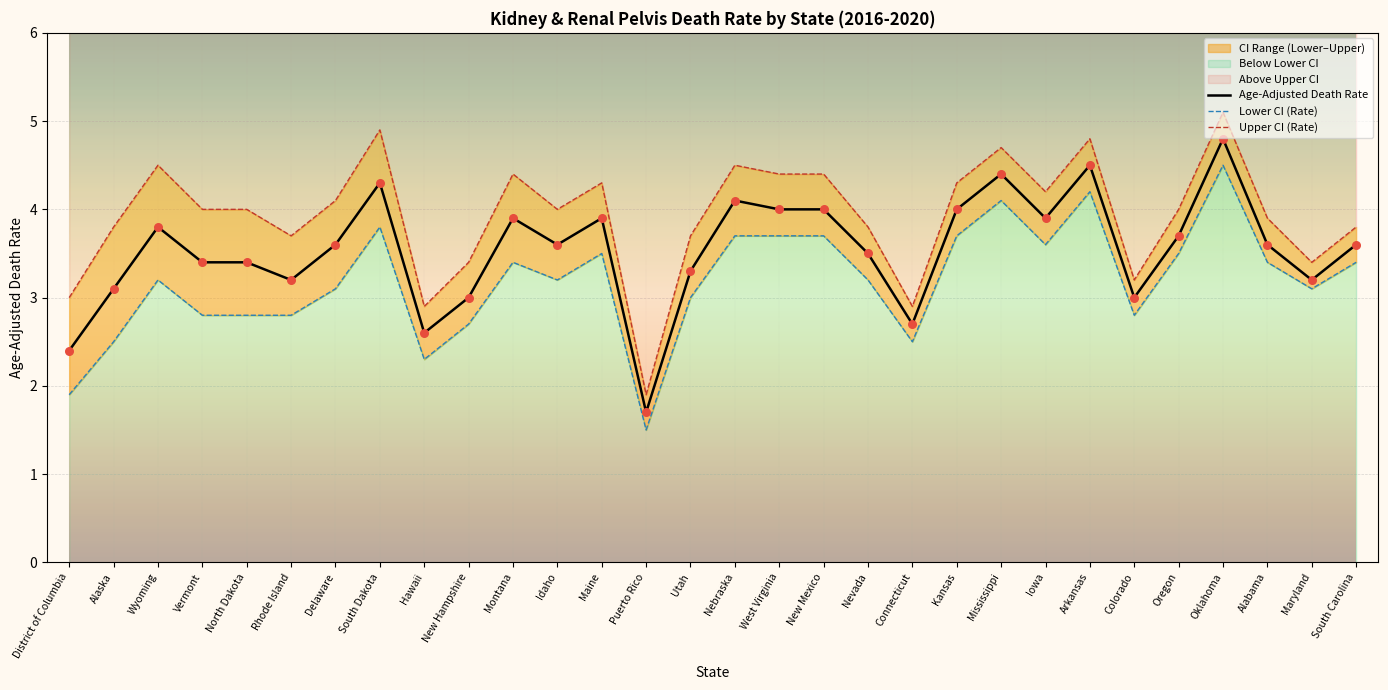

What is the total value across all series at Iowa?

11.7